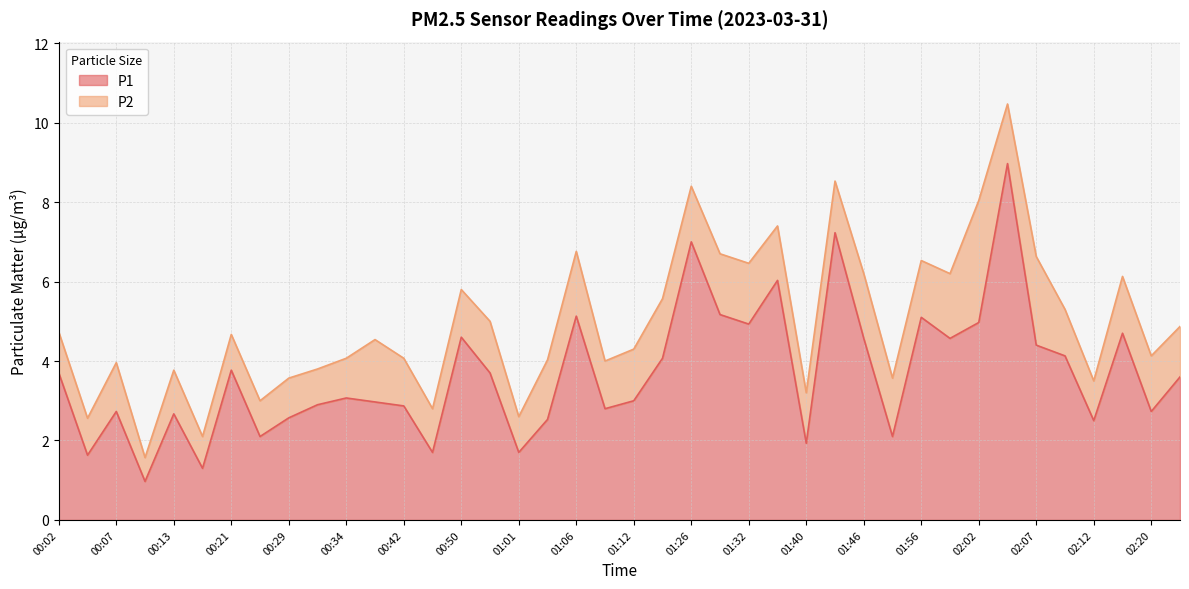

How many data points are less than 3?

18